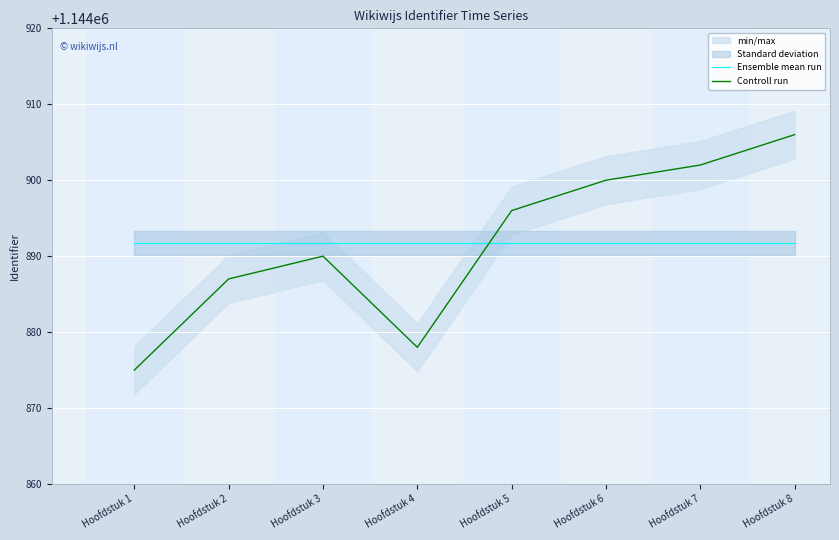

The Ensemble mean run series shows 312806.2 at Hoofdstuk 2. True or false?

False